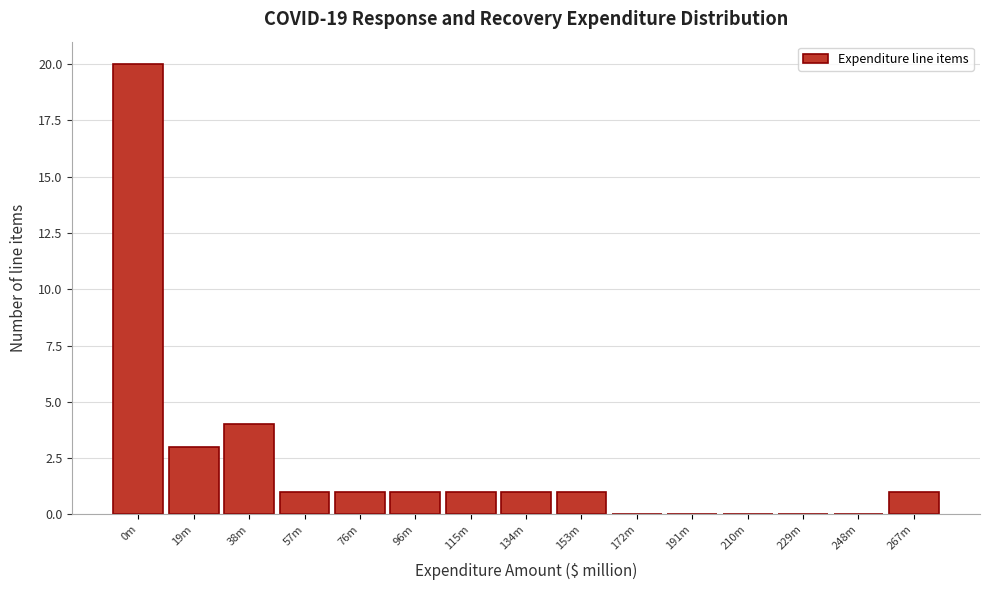

Reading left to right, transcribe all the data shown in this chart.

0m=20	19m=3	38m=4	57m=1	76m=1	96m=1	115m=1	134m=1	153m=1	172m=0	191m=0	210m=0	229m=0	248m=0	267m=1